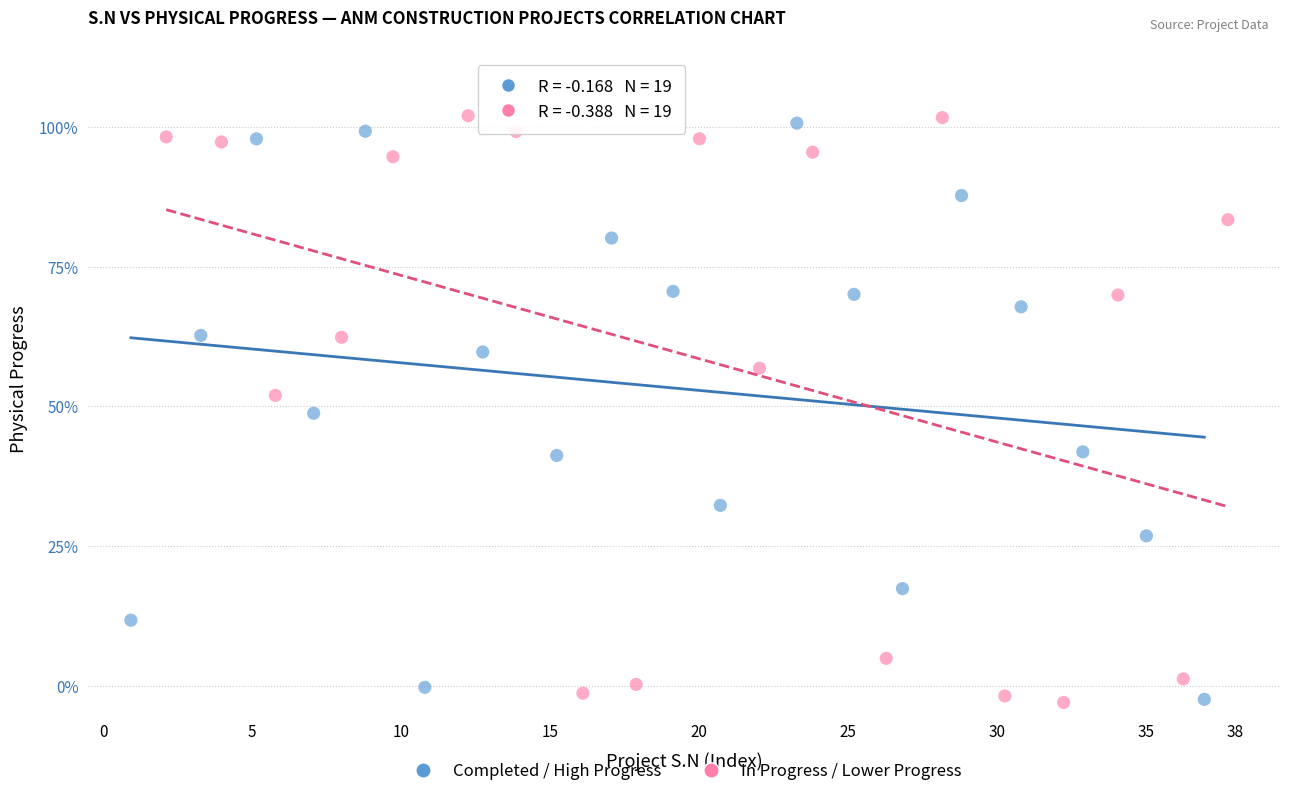

What are all the series names shown in the legend?

Completed / High Progress, In Progress / Lower Progress